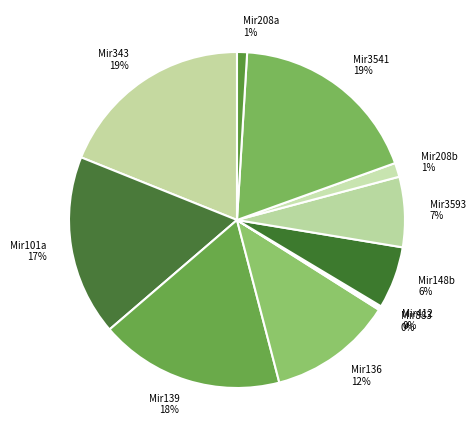

What is the ratio of the value at Mir3541 to the value at Mir3593?

2.7